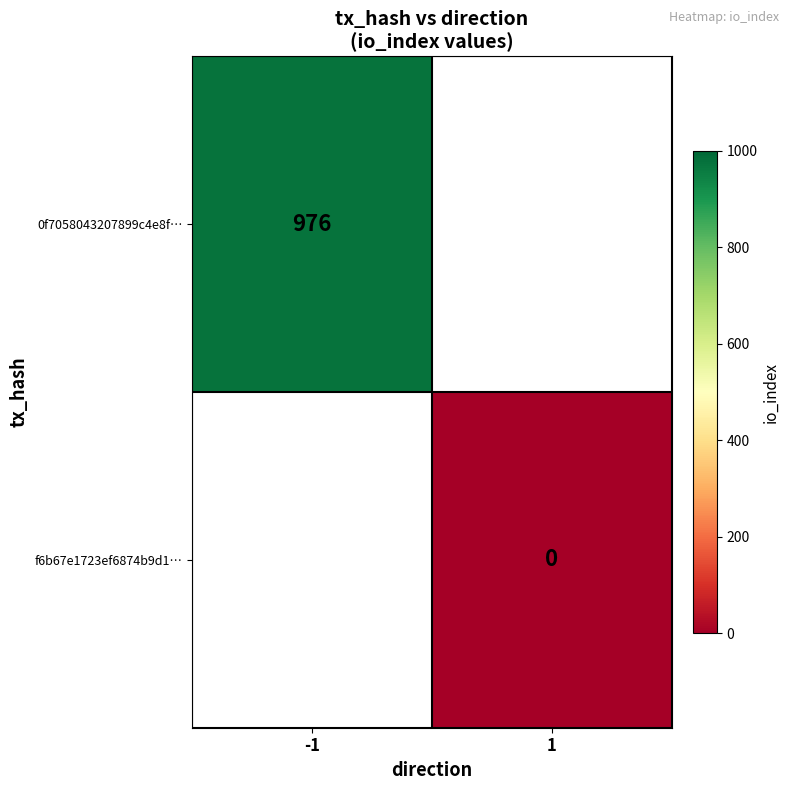

Is it true that 0f7058043207899c4e8f… equals 243 at -1?

False